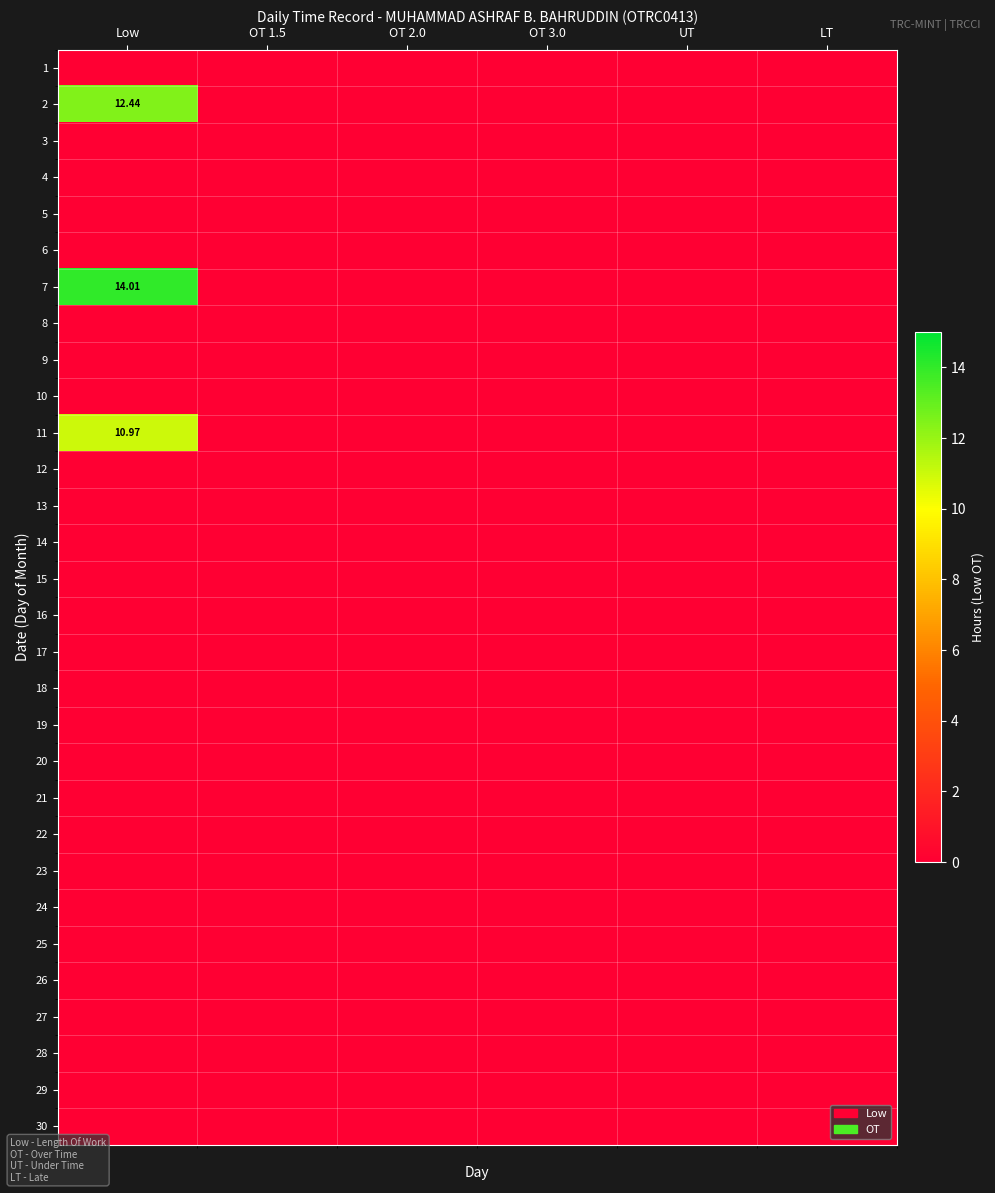

Rank the categories by 3 value from highest to lowest.

Low, OT 1.5, OT 2.0, OT 3.0, UT, LT